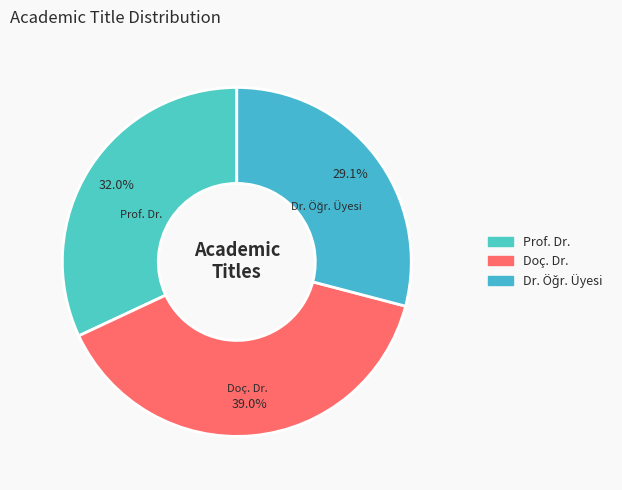

What is the largest slice in the pie chart?

Doç. Dr.